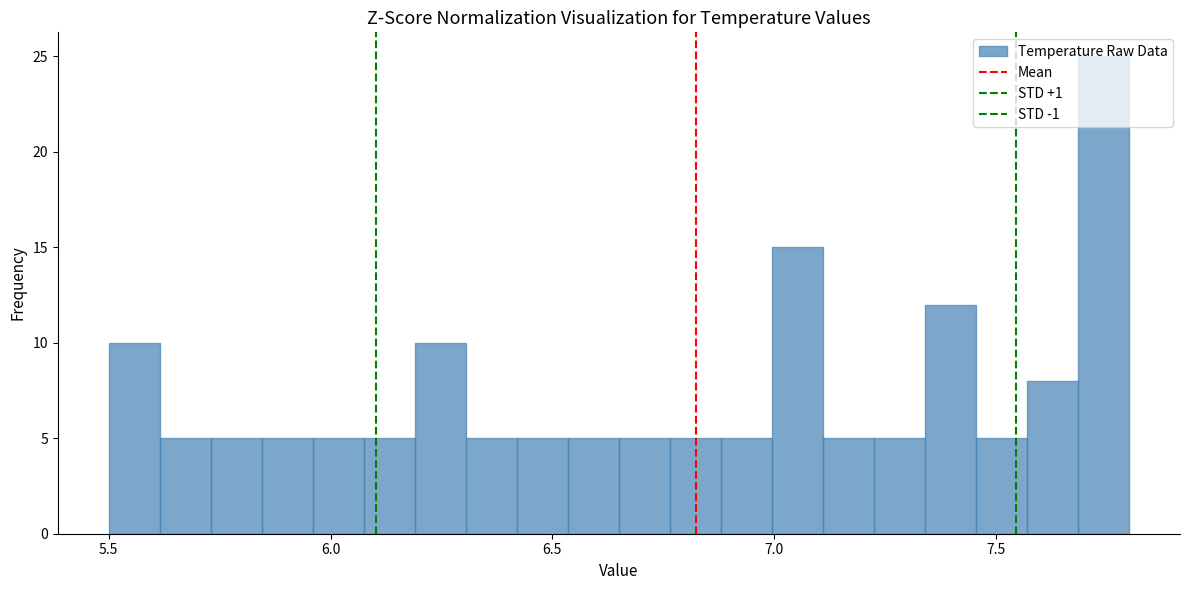

Read against the x-axis, roughly where is the centre of the tallest bar?

7.75